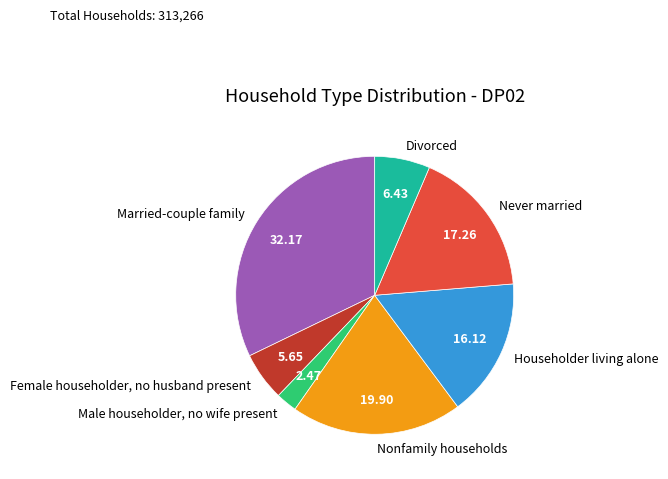

Is it true that Married-couple family is 45% of the pie?

False